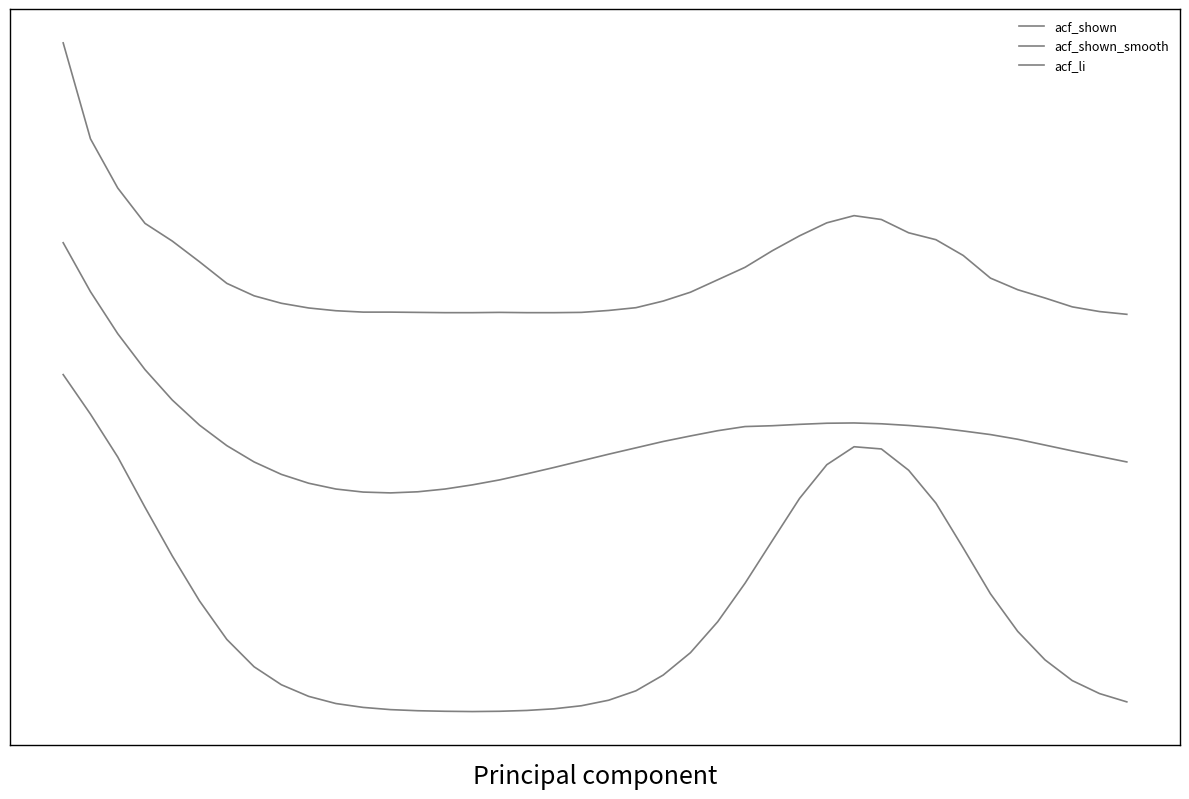

Does the chart display data point markers on the line(s)?

No